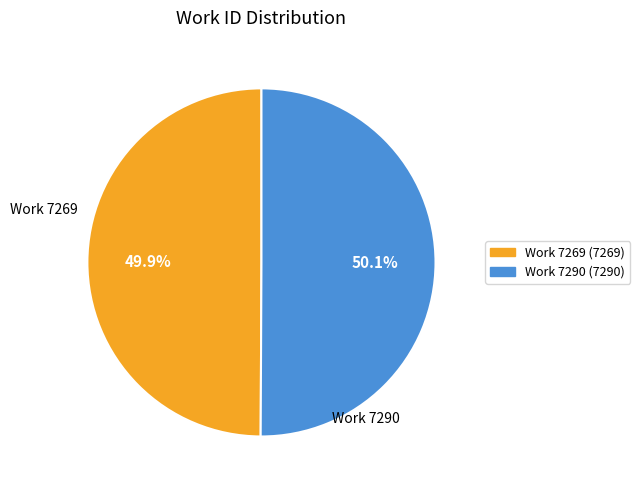

To the nearest percent, what portion does Work 7290 represent?

50%